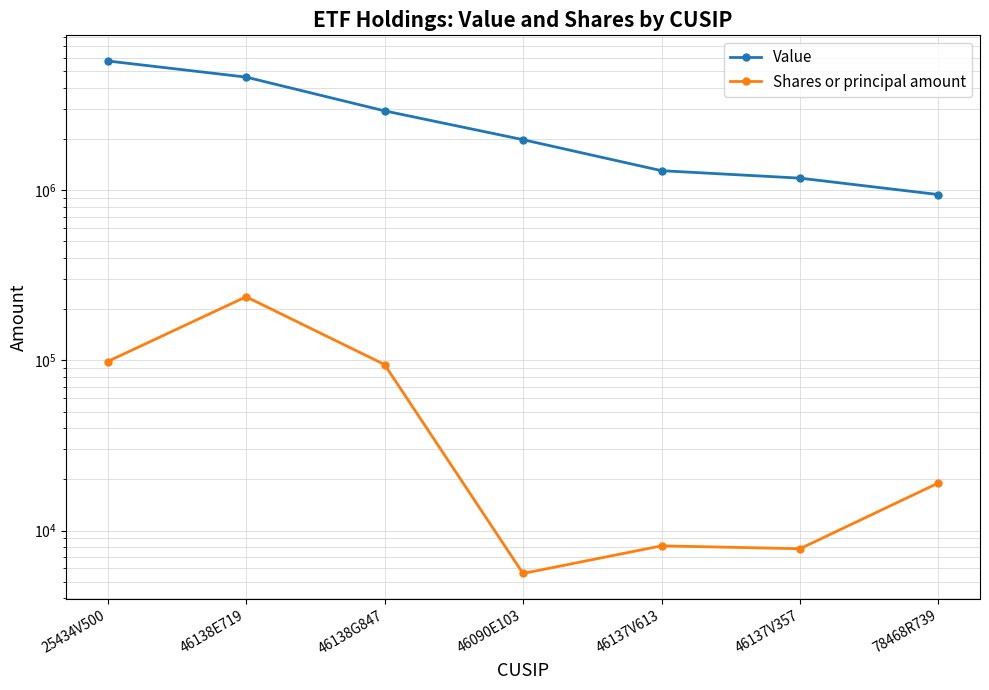

What is the spread (max minus min) of values at 46137V613?

1294869